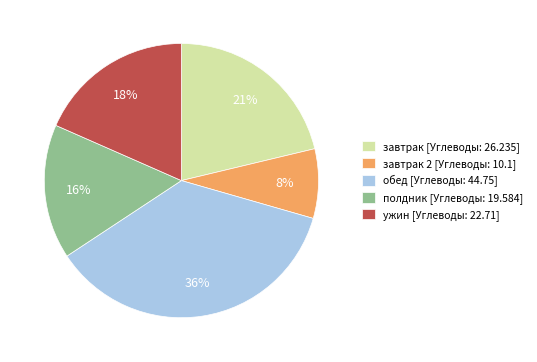

To the nearest percent, what percentage of the pie is обед [Углеводы: 44.75]?

36%